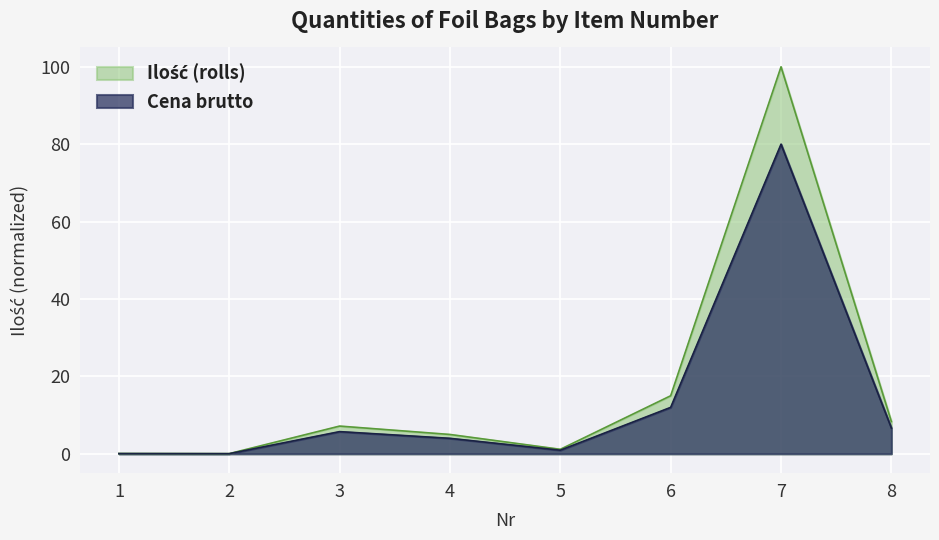

What is the difference between the maximum and minimum values?

80.0